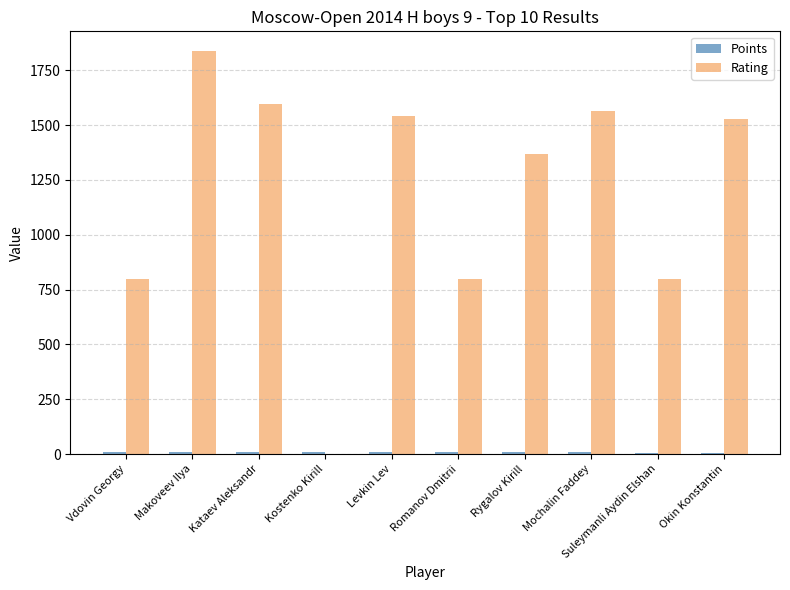

Which series has the largest total across all categories?

Rating